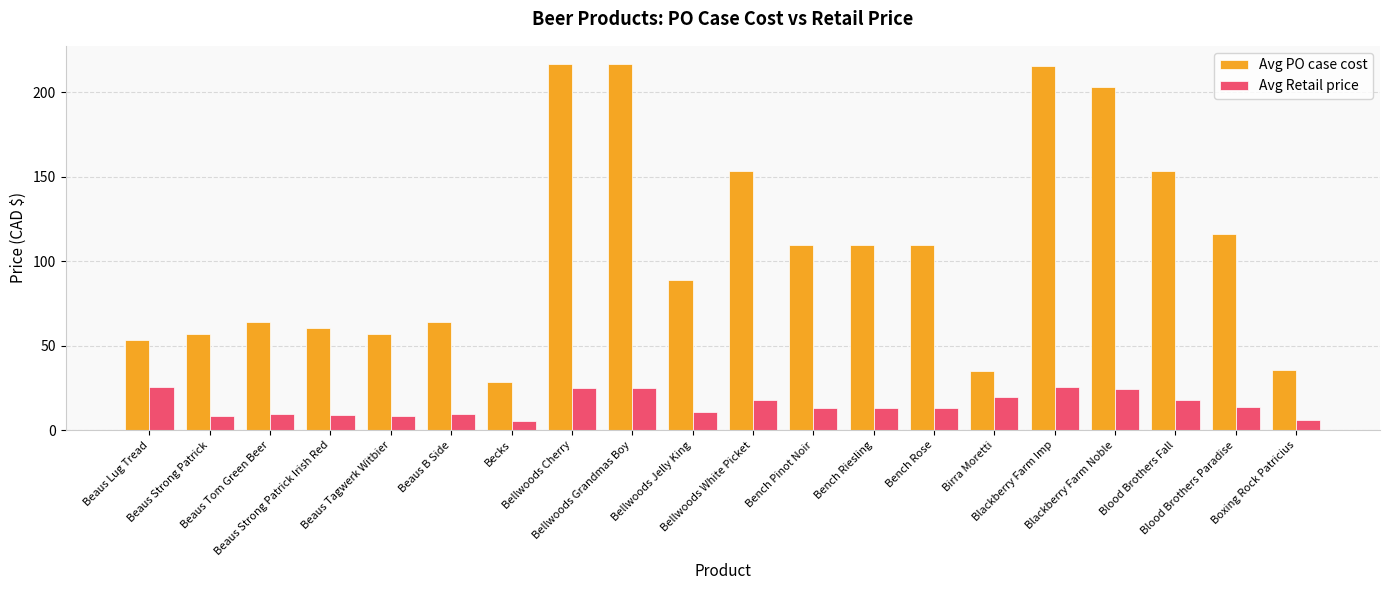

Which series has the largest total across all categories?

Avg PO case cost